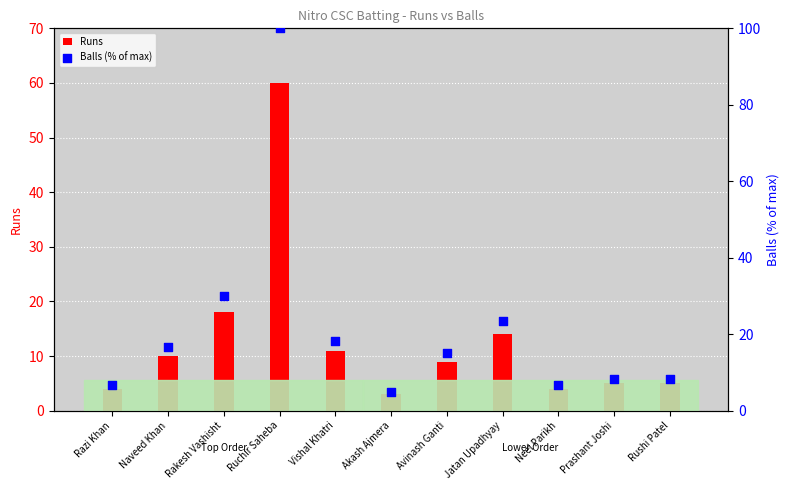

What are all the series names shown in the legend?

Runs, Balls (% of max)